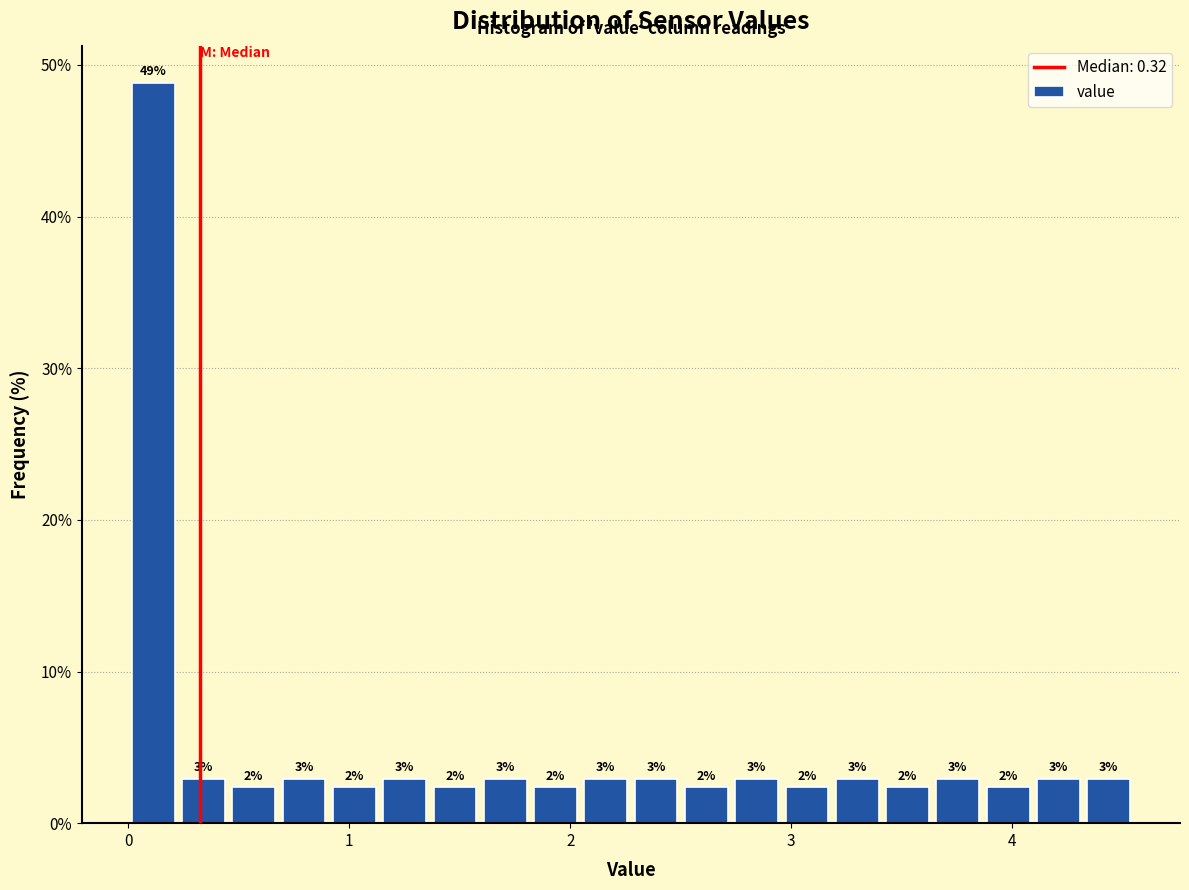

Around what value on the x-axis is the tallest bar? Give the approximate position of its centre, as read against the axis.

0.1